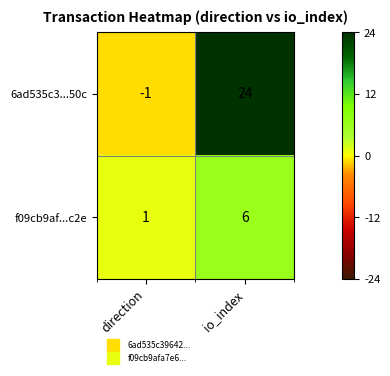

The value of f09cb9af...c2e at io_index is 8. True or false?

False